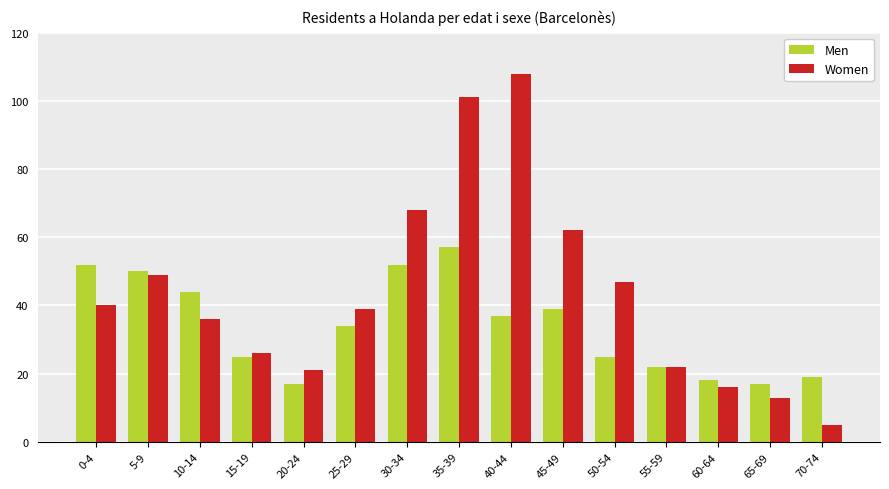

What position from the right is 5-9?

14